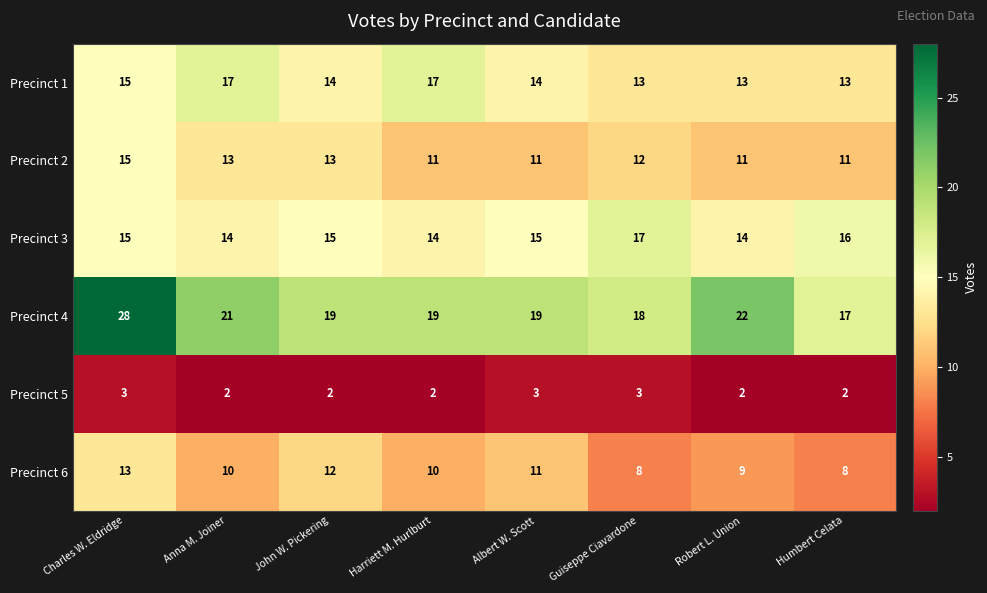

What is the difference between the highest and lowest values at Anna M. Joiner?

19